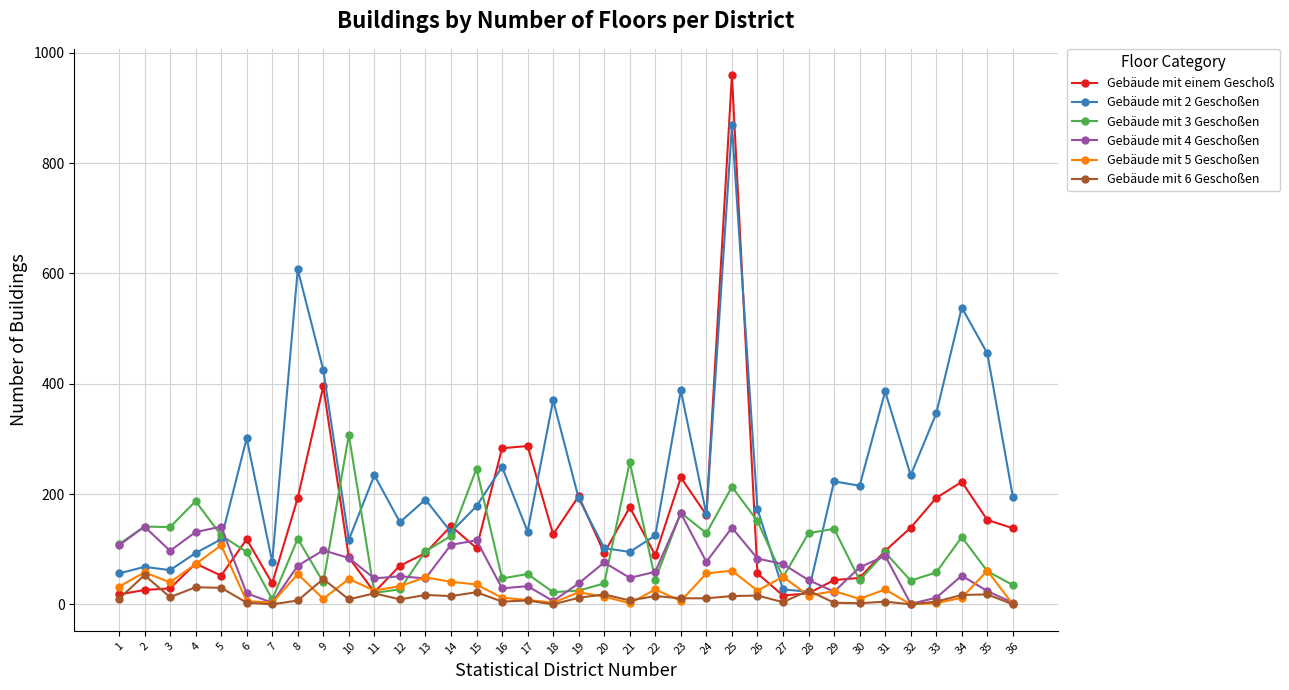

What is the average value of the Gebäude mit 2 Geschoßen series?

231